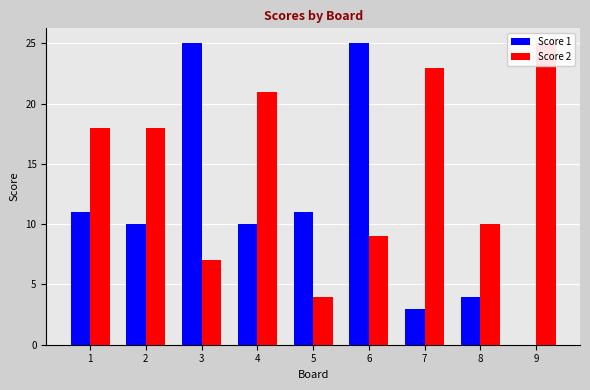

Between 3 and 2, which is larger?

3